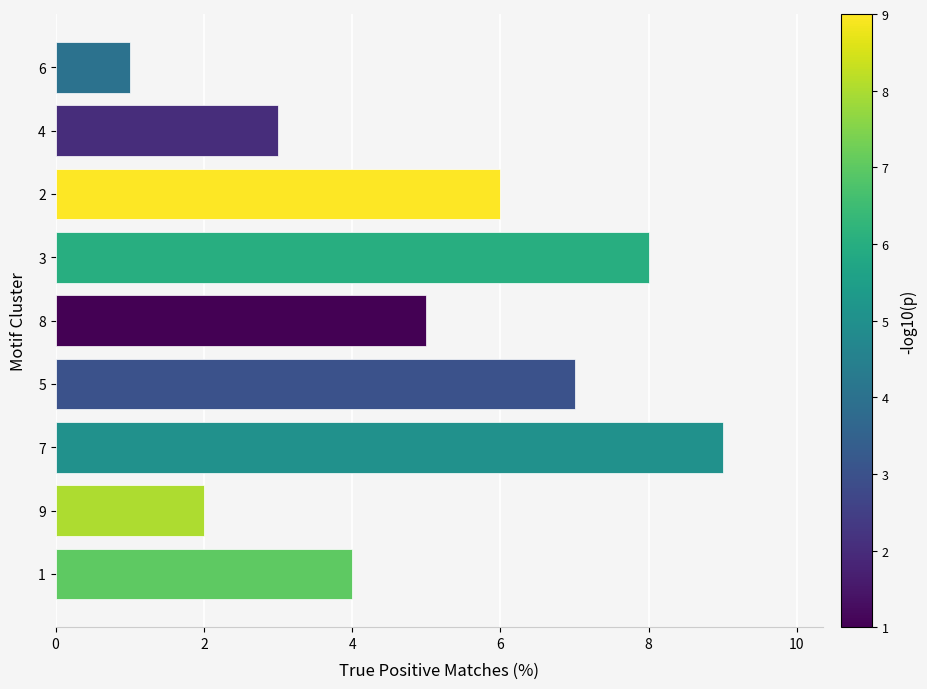

The value at 6 is 2. True or false?

False